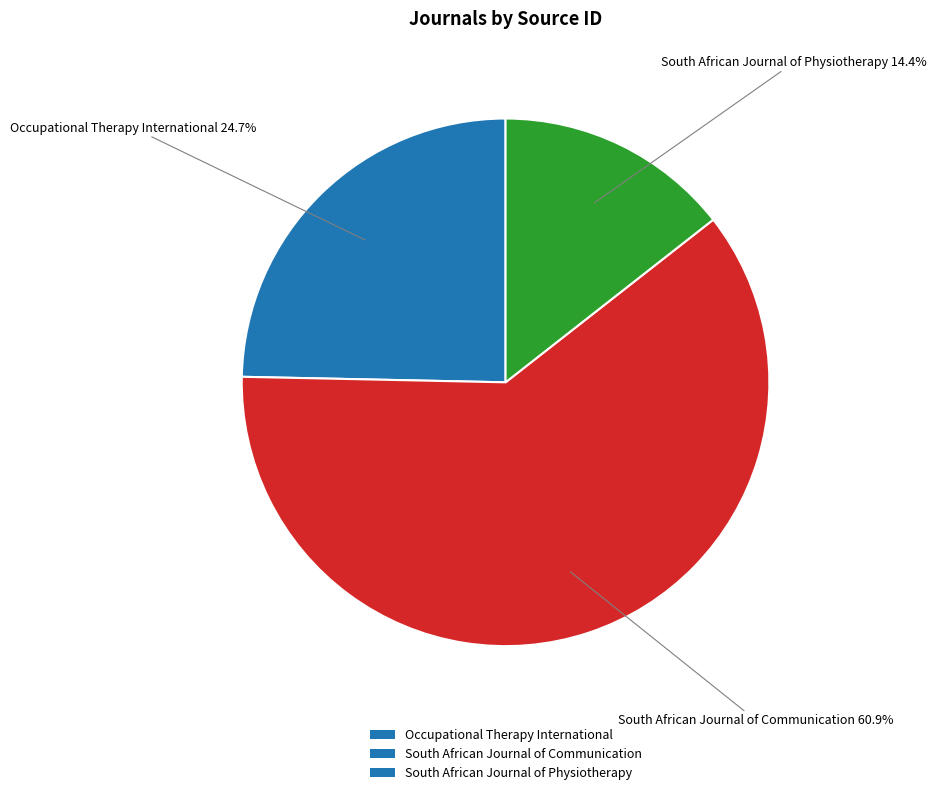

Which has a higher value, South African Journal of Communication or Occupational Therapy International?

South African Journal of Communication